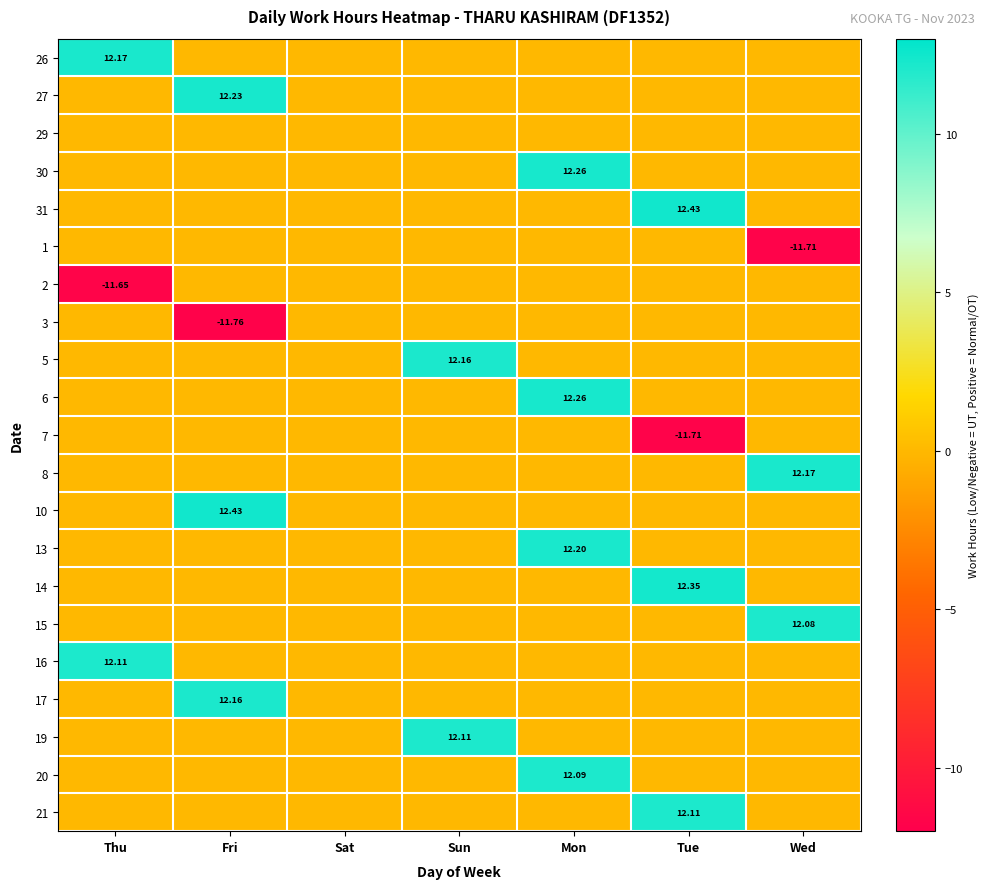

At which category does the chart reach its minimum across all series?

Fri